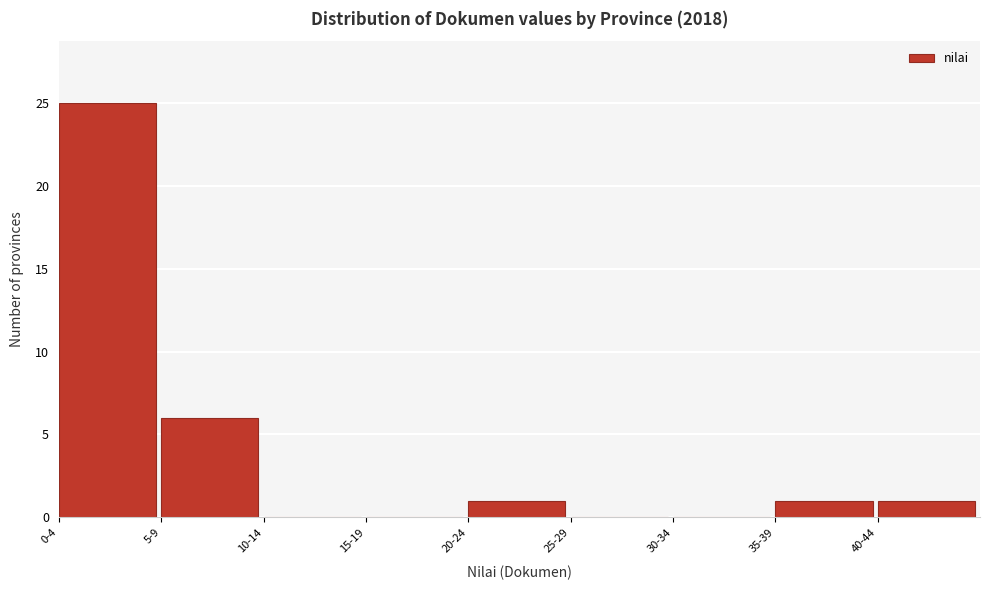

Reading left to right, transcribe all the data shown in this chart.

0-4=25	5-9=6	10-14=0	15-19=0	20-24=1	25-29=0	30-34=0	35-39=1	40-44=1